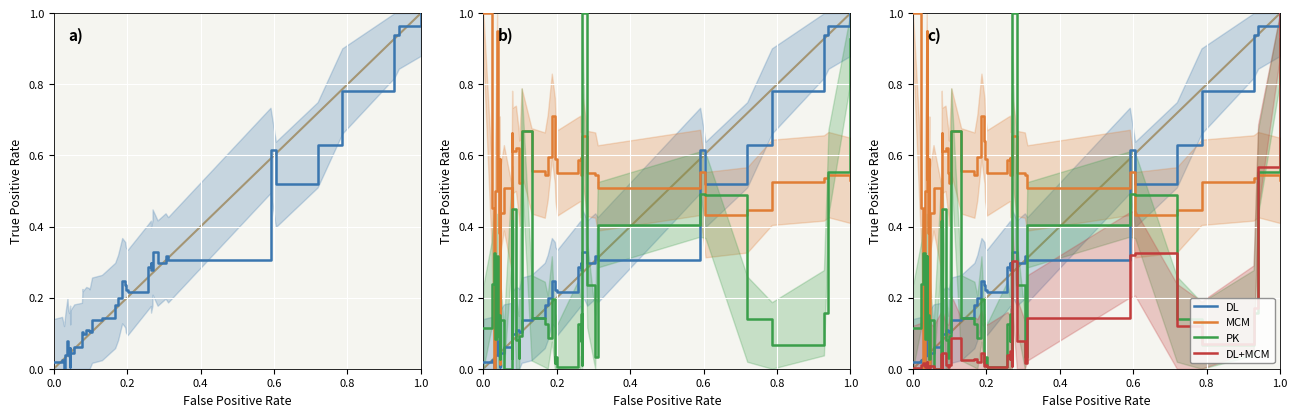

At how many categories does at least one series exceed 0?

40